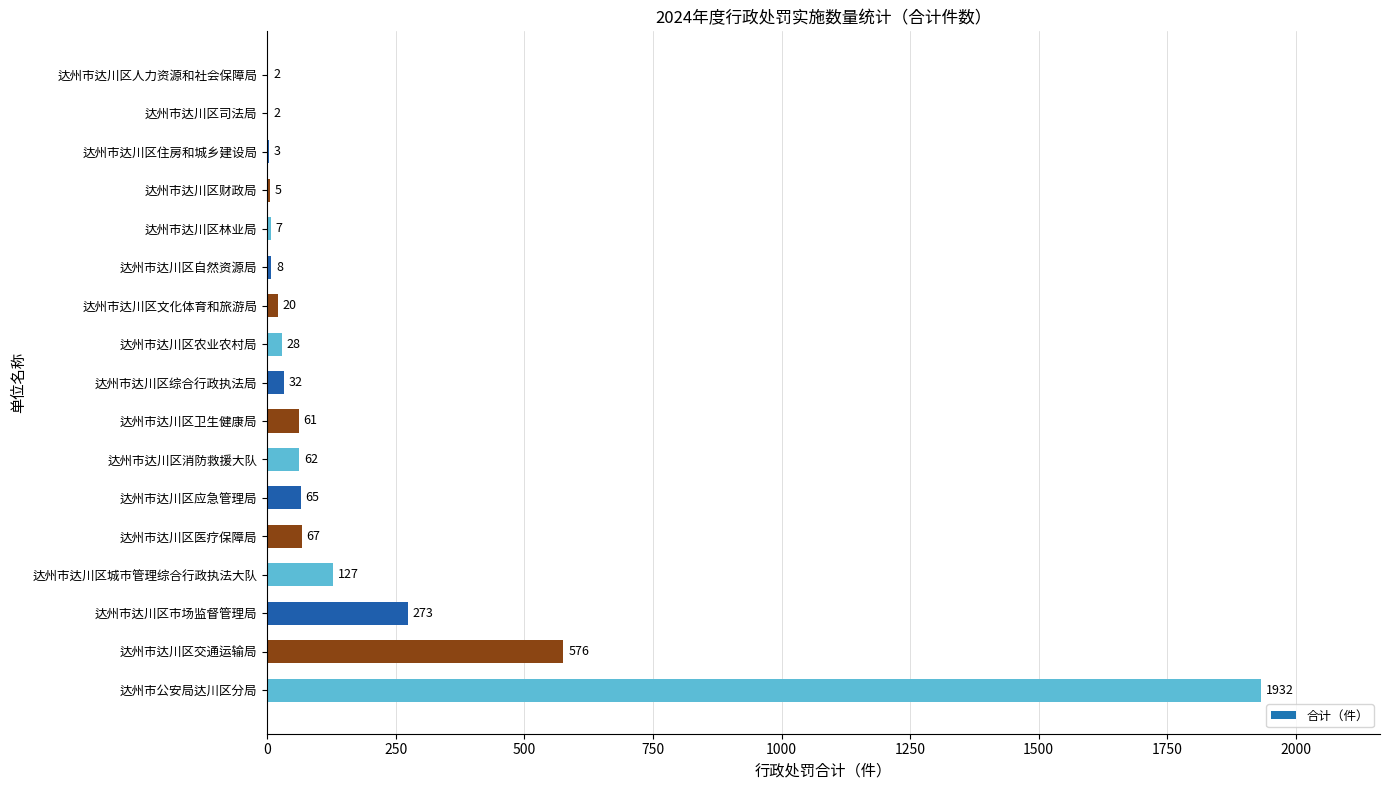

Between 达州市达川区文化体育和旅游局 and 达州市达川区农业农村局, which is larger?

达州市达川区农业农村局